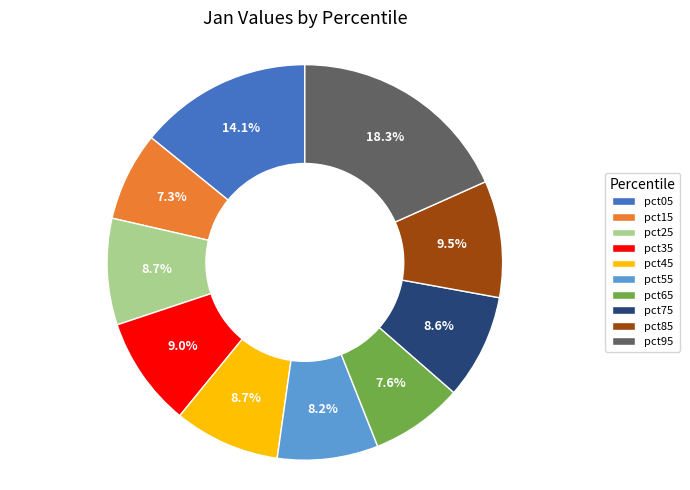

Does pct25 represent more than half of the total?

No